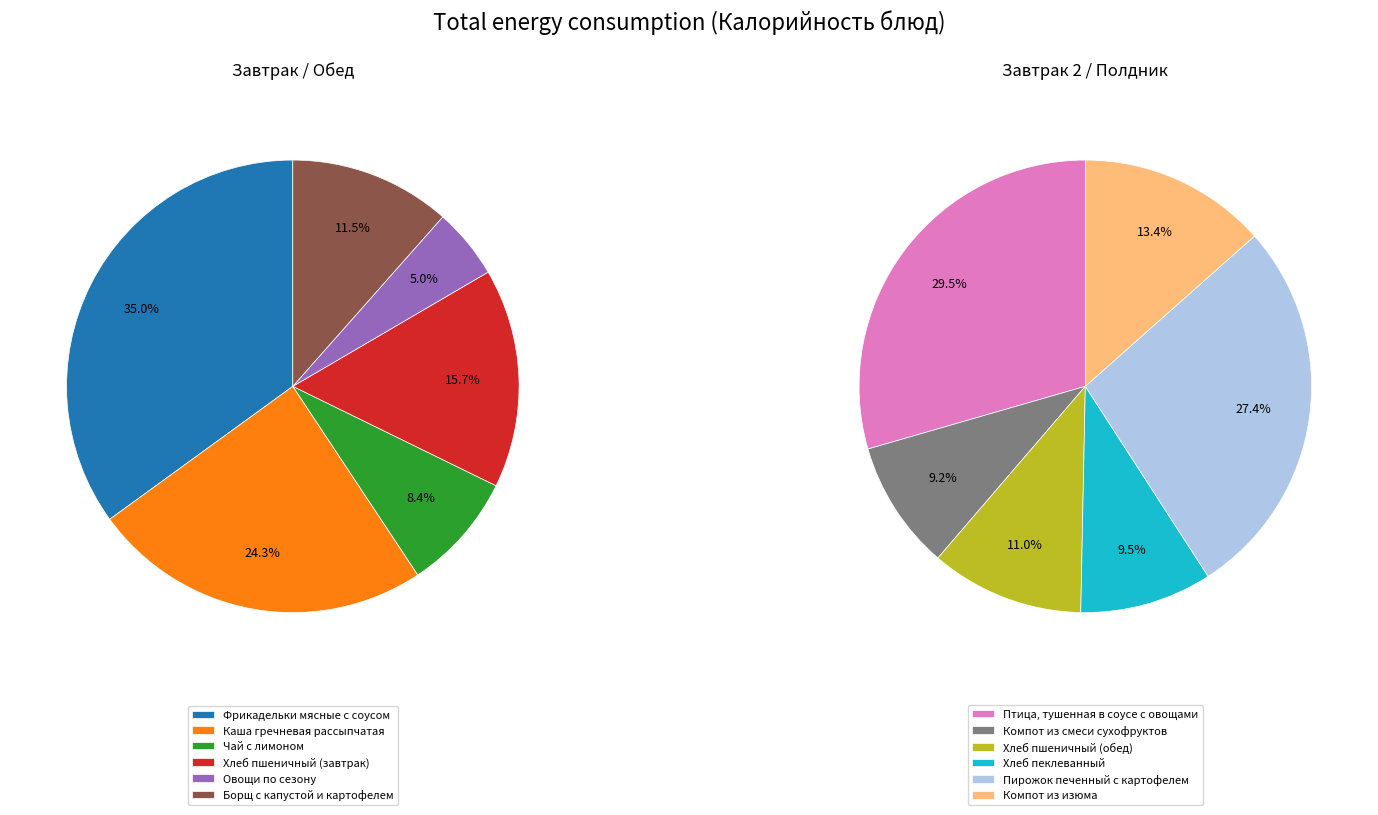

Which slice is the smallest?

Овощи по сезону